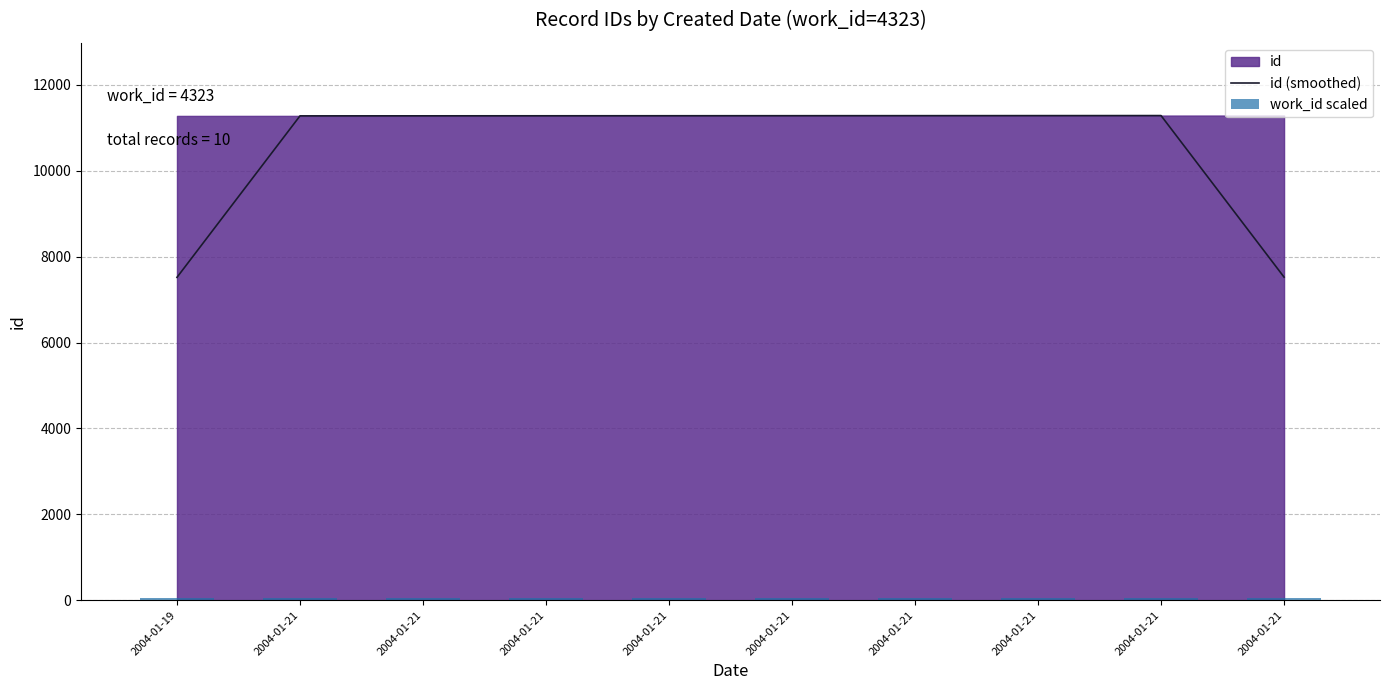

What is the average value of the work_id scaled series?

52.1